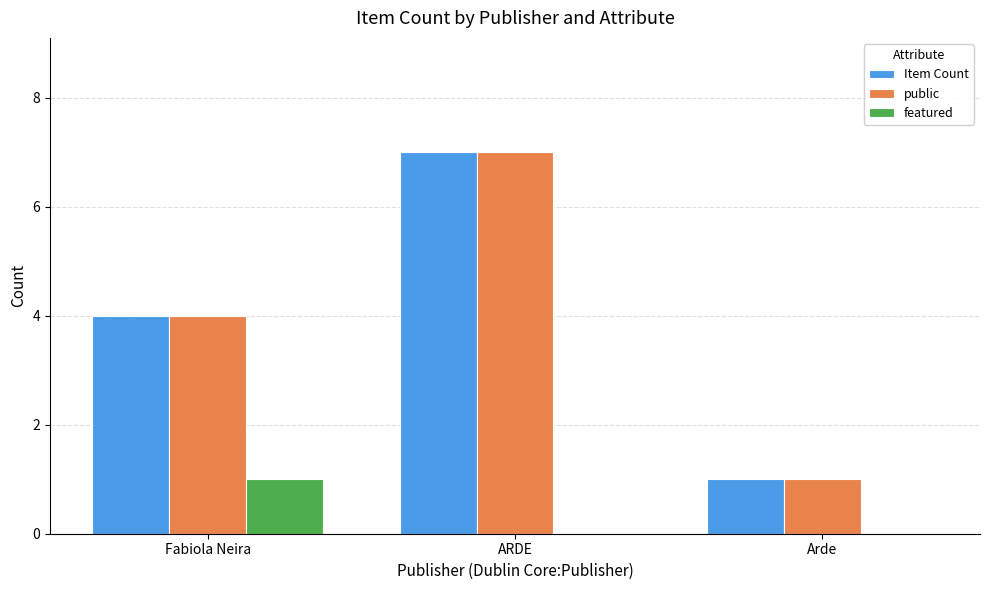

What is the sum of the public values at Arde and ARDE?

8